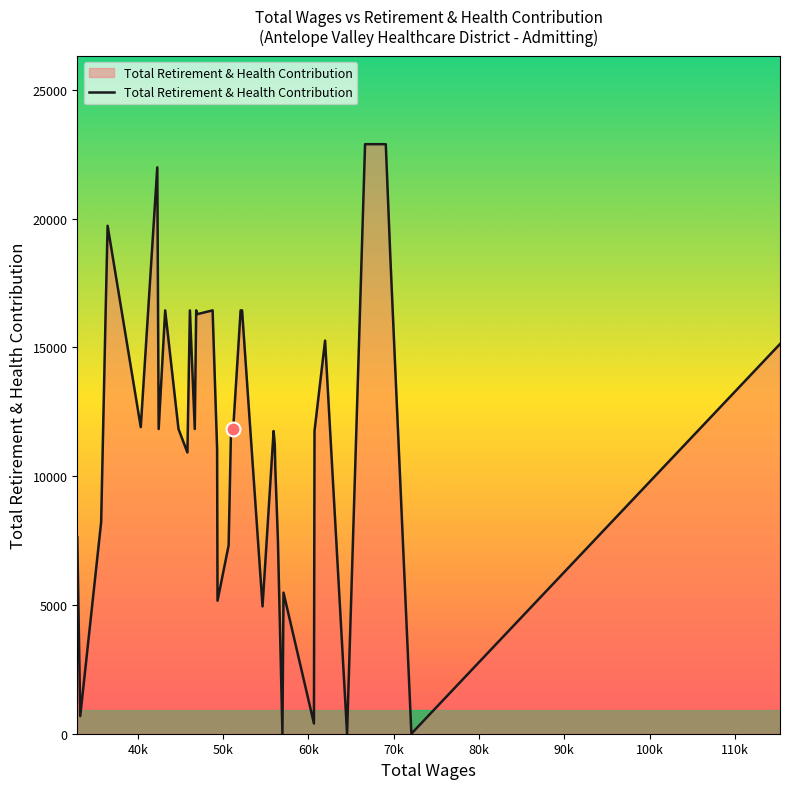

What is the greatest value displayed?

22890